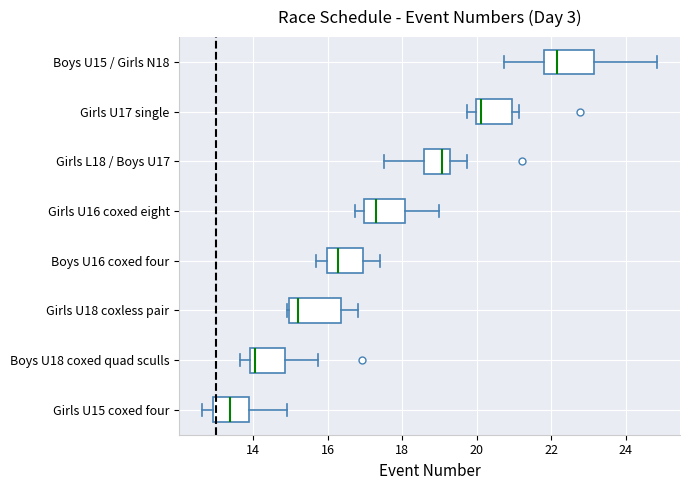

Which box's median line is the furthest to the left?

Girls U15 coxed four